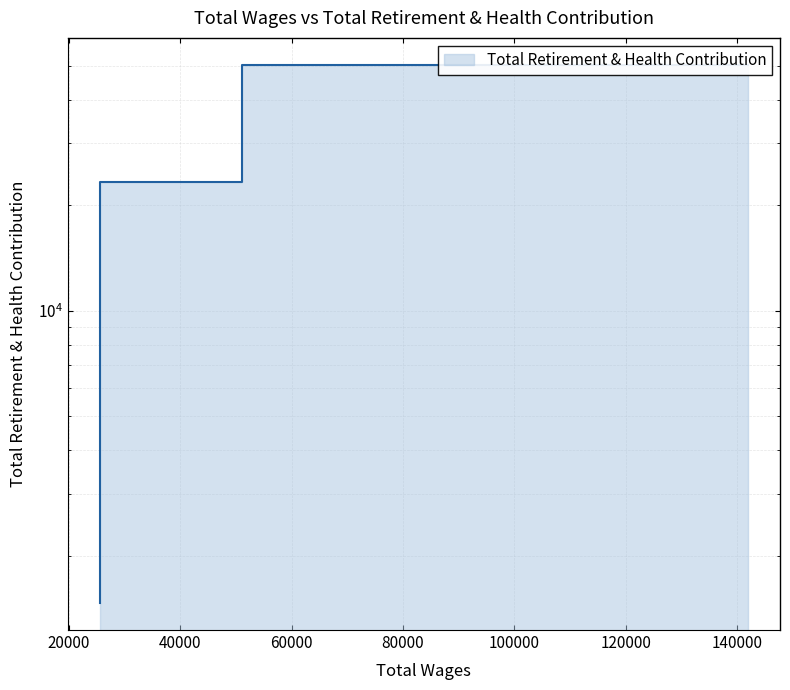

What is the difference between the maximum and minimum values?

48838